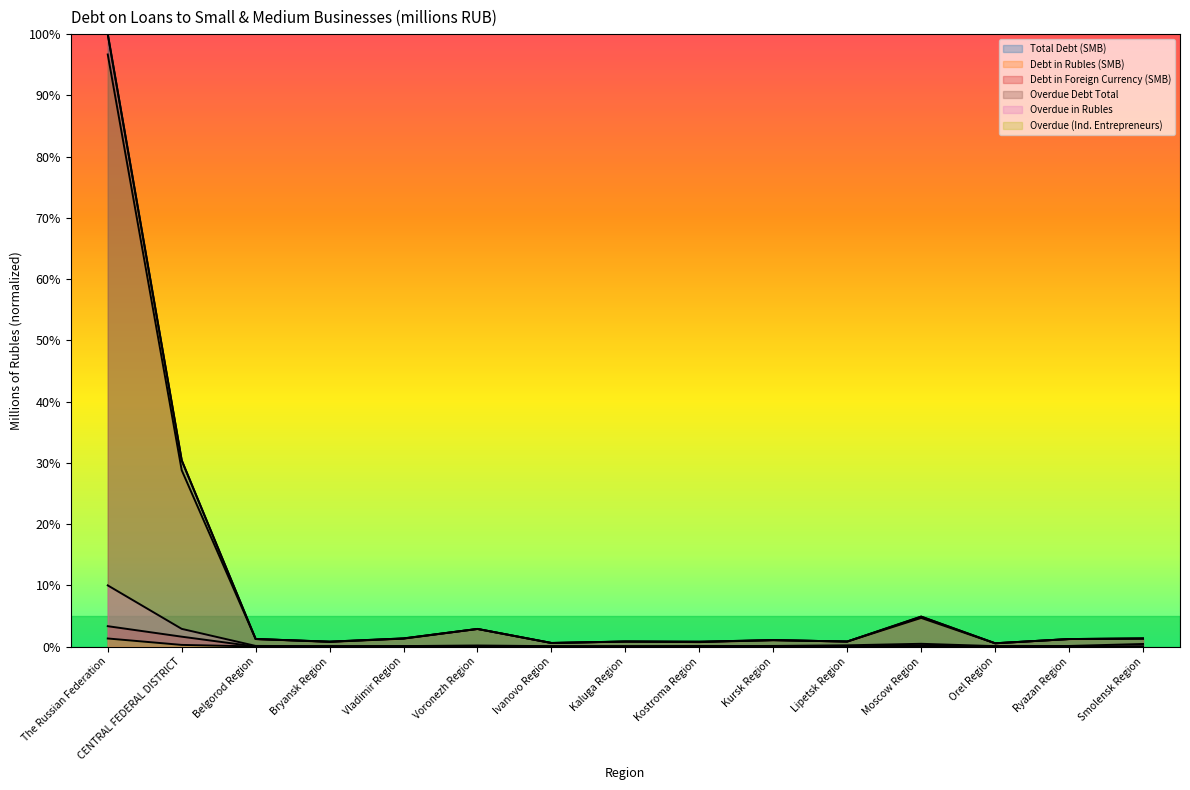

Is the value of Overdue in Rubles at Kursk Region greater than the value of Overdue Debt Total at Ivanovo Region?

No